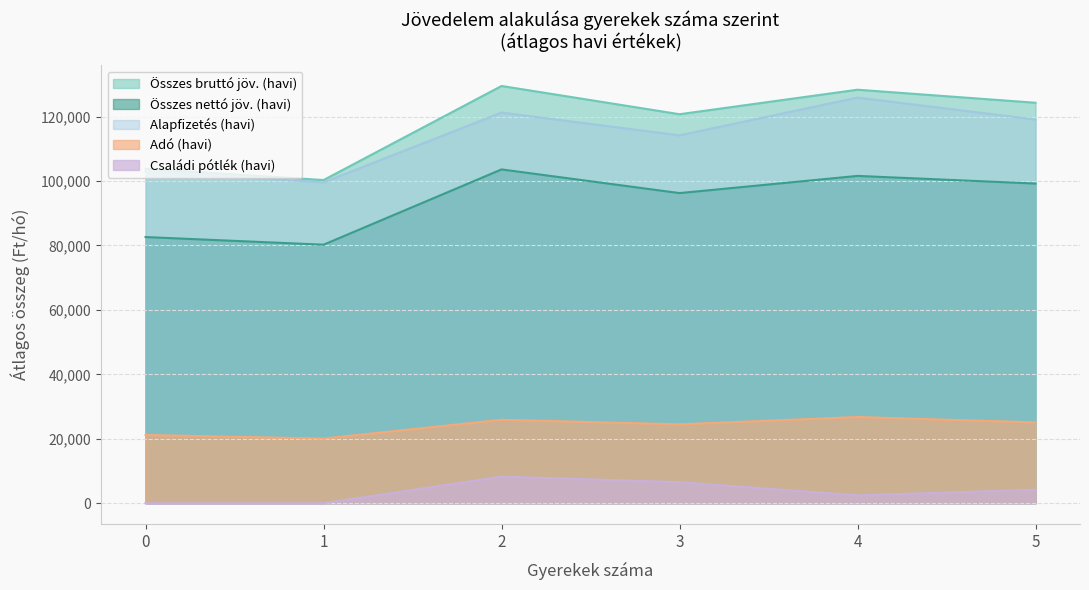

True or false: Adó (havi) and Alapfizetés (havi) intersect in this chart.

False